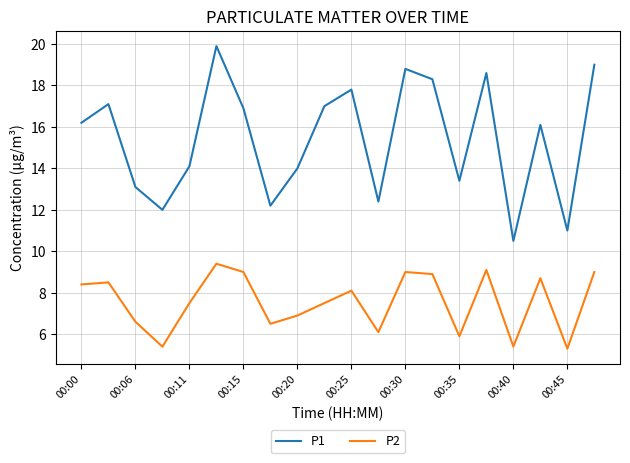

What is the maximum value shown in the chart?

19.9